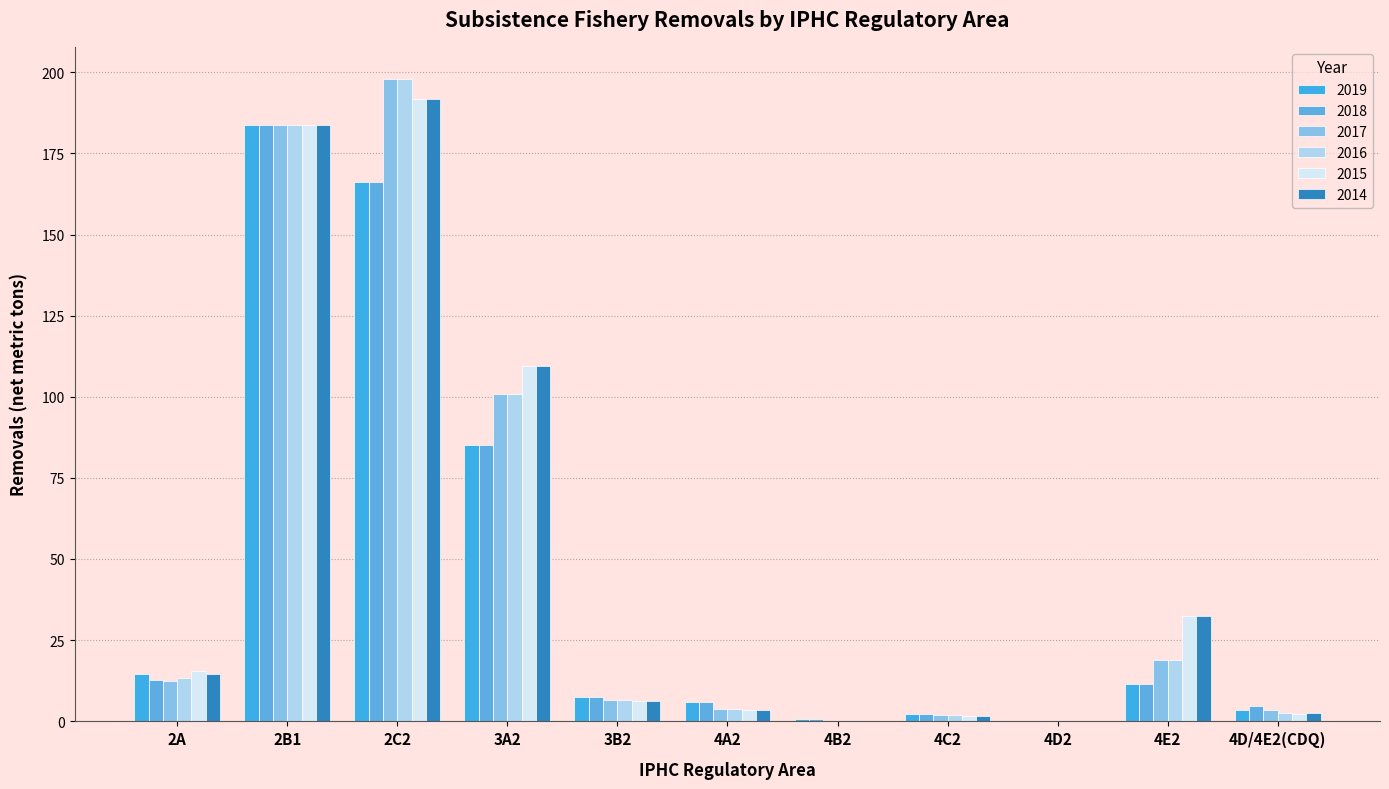

How many values in the 2018 series exceed 7?

6